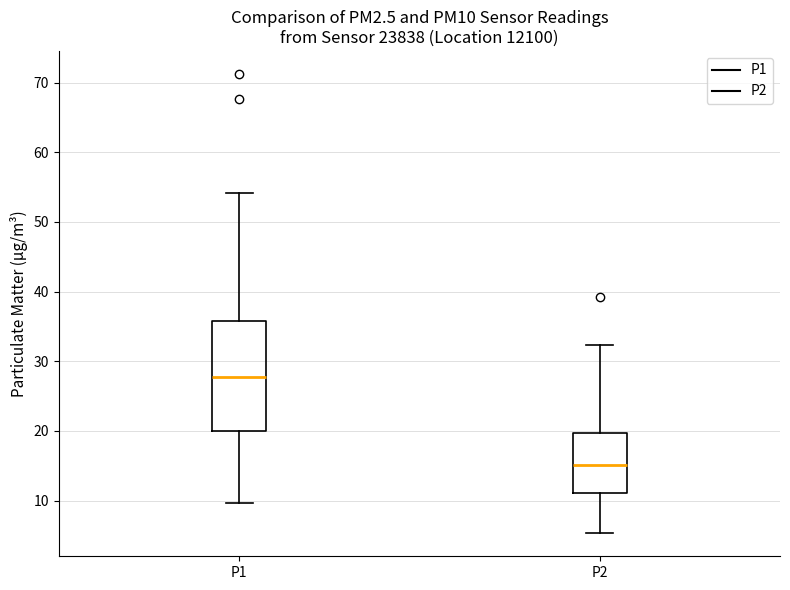

Reading left to right, read every box against the y-axis: the position of its median line, the range the box covers, and the ends of its whiskers. The values are not printed on the chart, so give them approximately, as read against the axis.

P1: median 28, box 20 to 36, whiskers 10 to 54
P2: median 15, box 11 to 20, whiskers 5 to 32